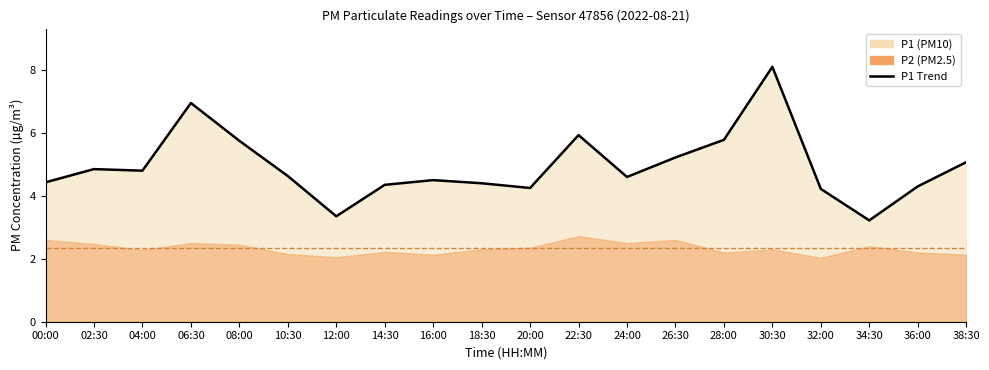

Where does the data first go above 4?

00:00